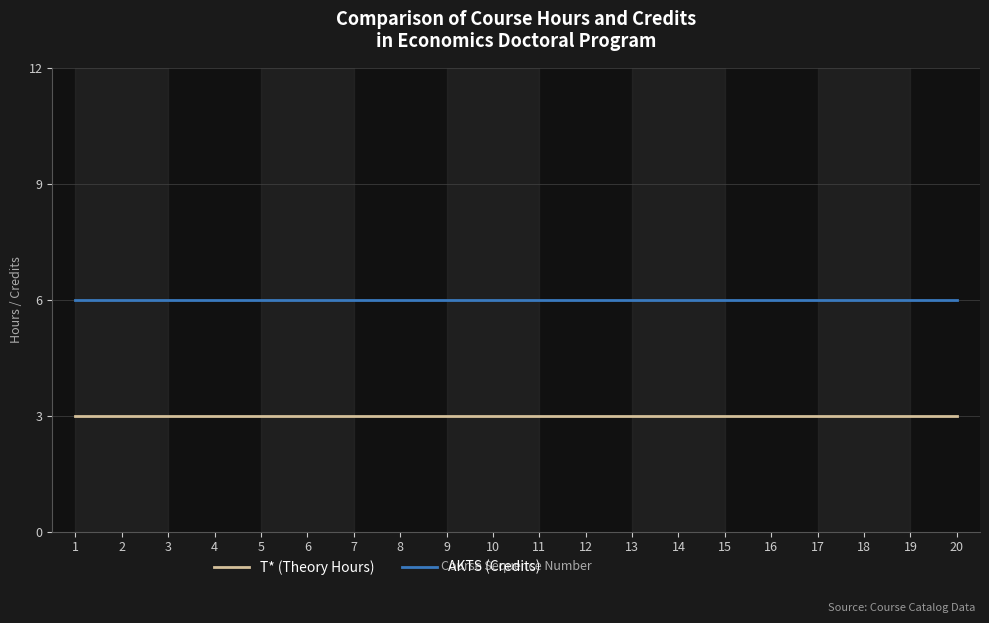

True or false: T* (Theory Hours) and AKTS (Credits) intersect in this chart.

False